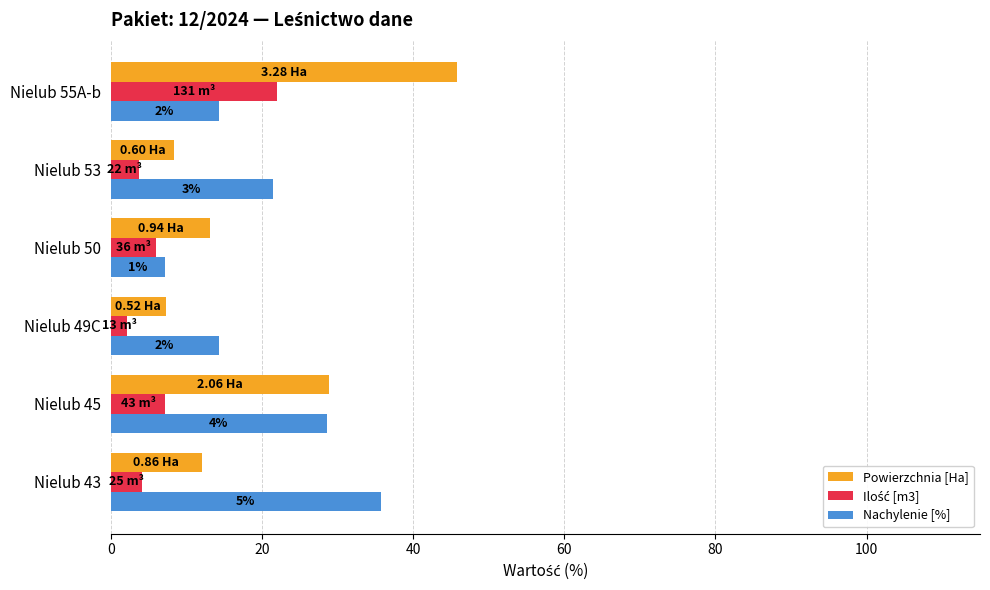

At which category is the sum across all series the highest?

Nielub 55A-b